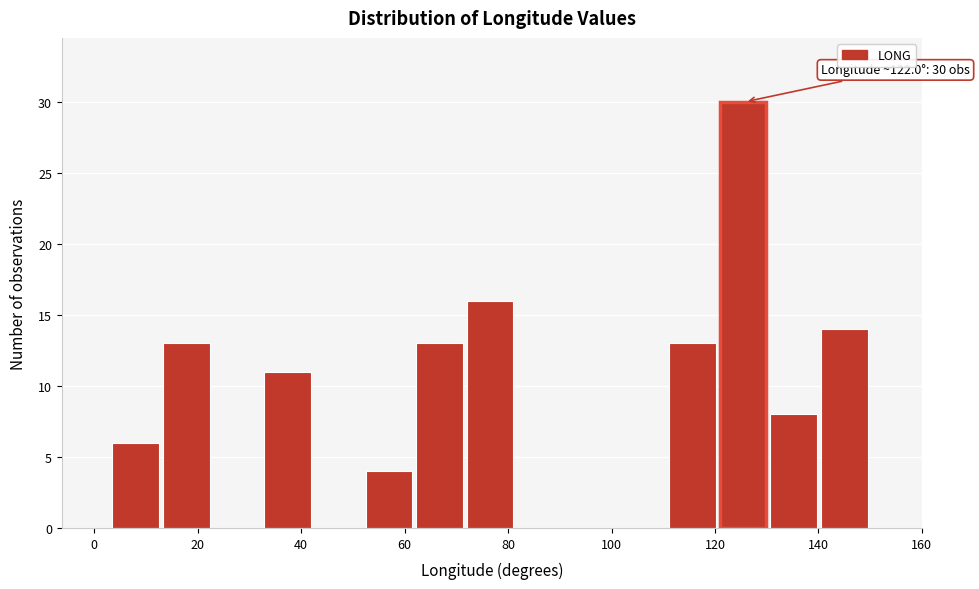

Which range on the x-axis has the tallest bar?

120 to 130